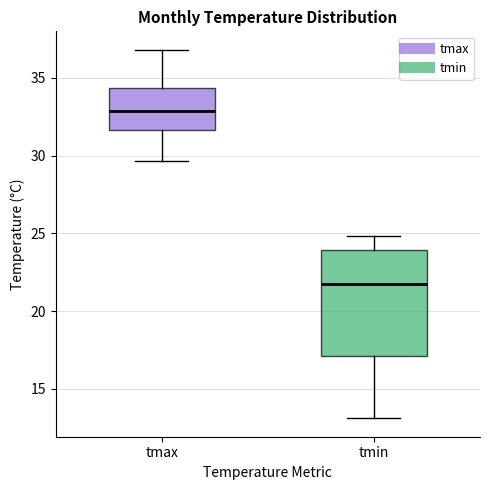

Which box has the lowest median line?

tmin